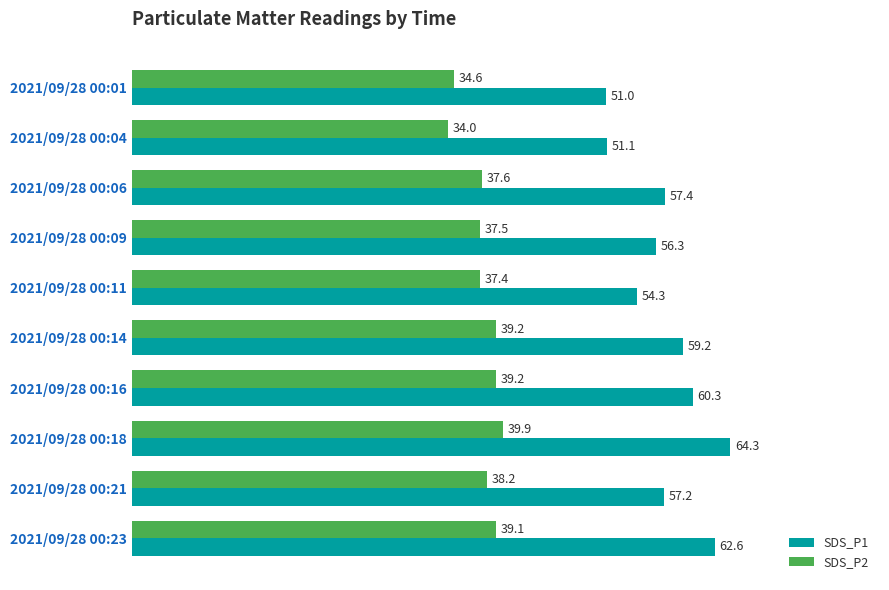

Which series has the widest spread of values?

SDS_P1